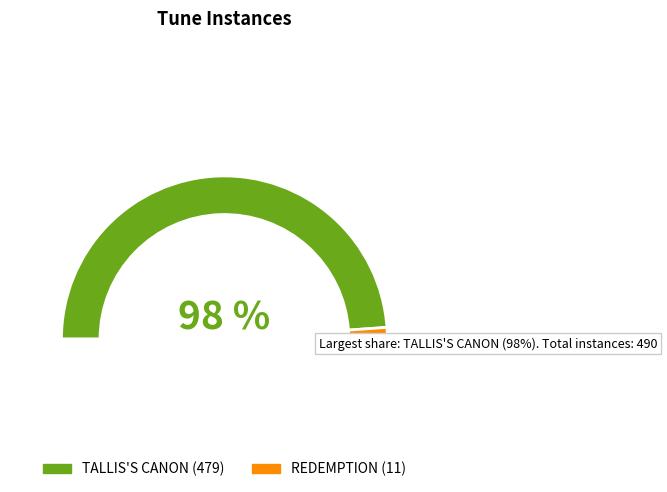

To the nearest percent, what percentage of the pie is REDEMPTION?

2%